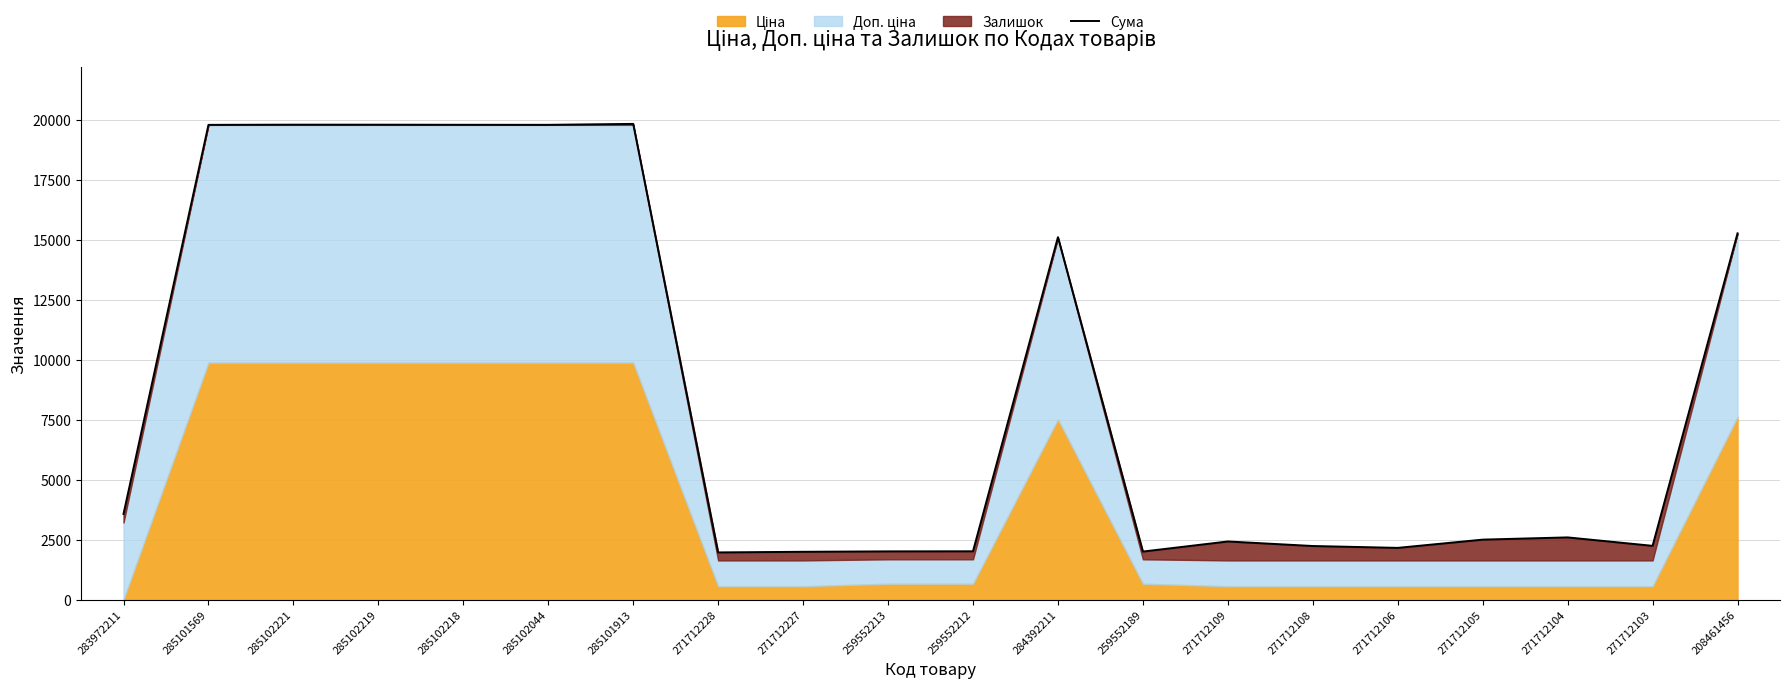

What is the change in value from 285101913 to 259552212?

-17817.1